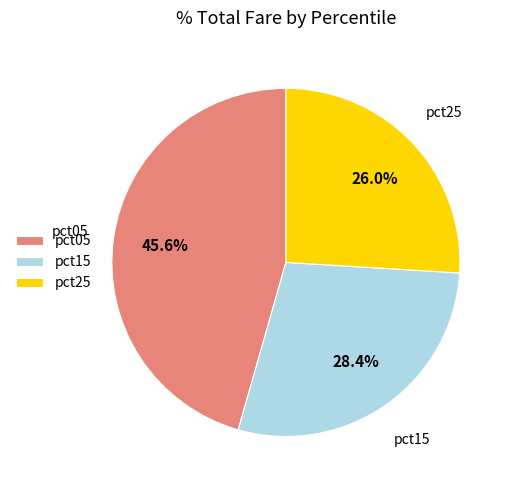

Is there any slice that represents more than half of the pie?

No